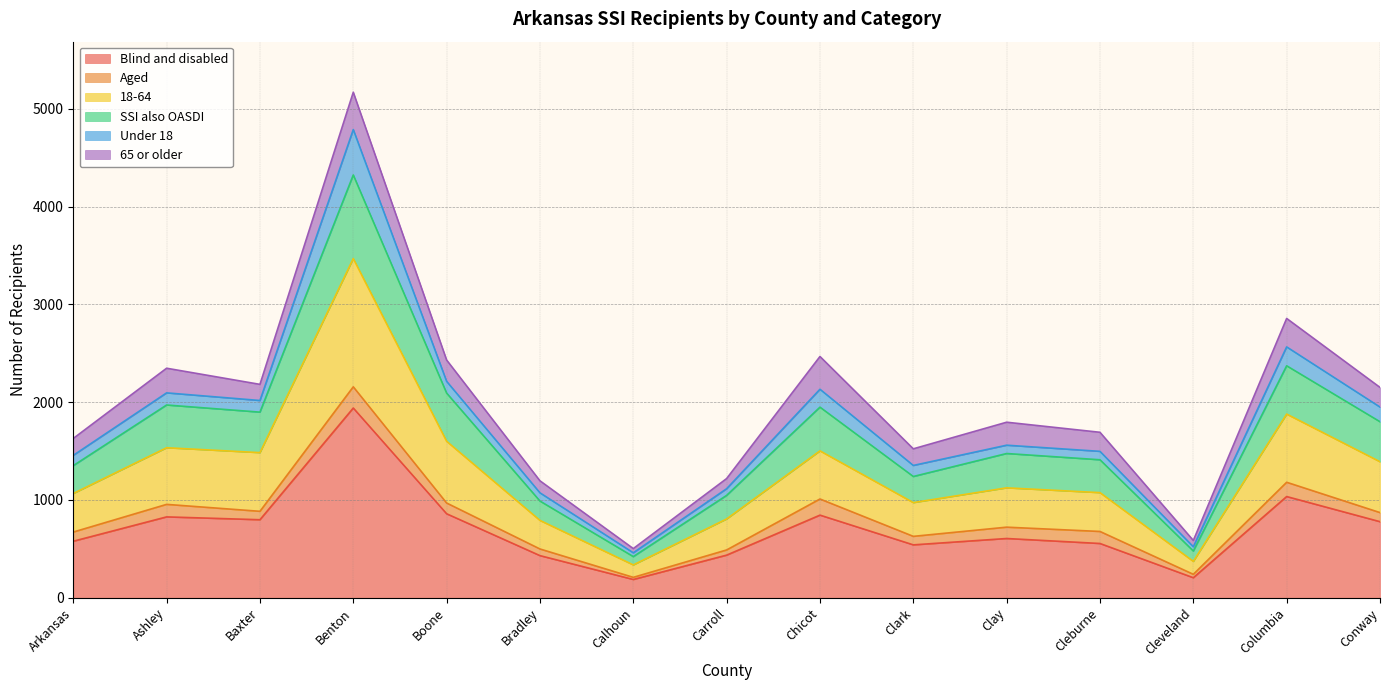

At which category is the sum across all series the highest?

Benton